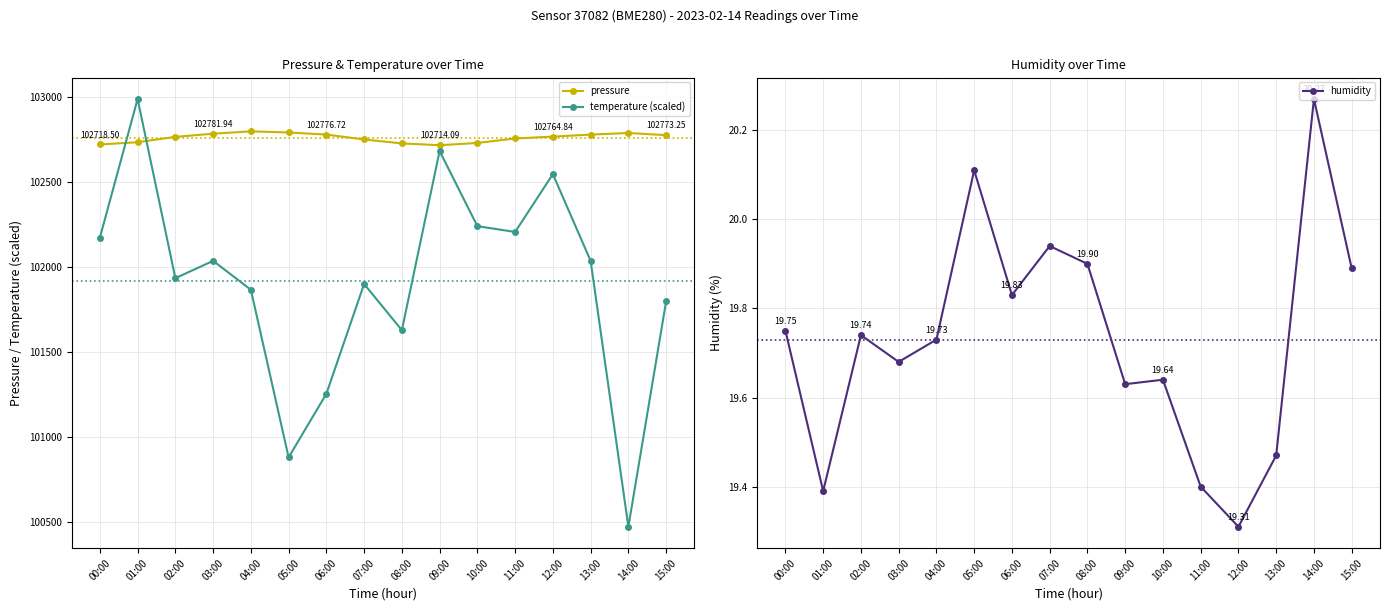

What are all the series names shown in the legend?

pressure, temperature (scaled), humidity